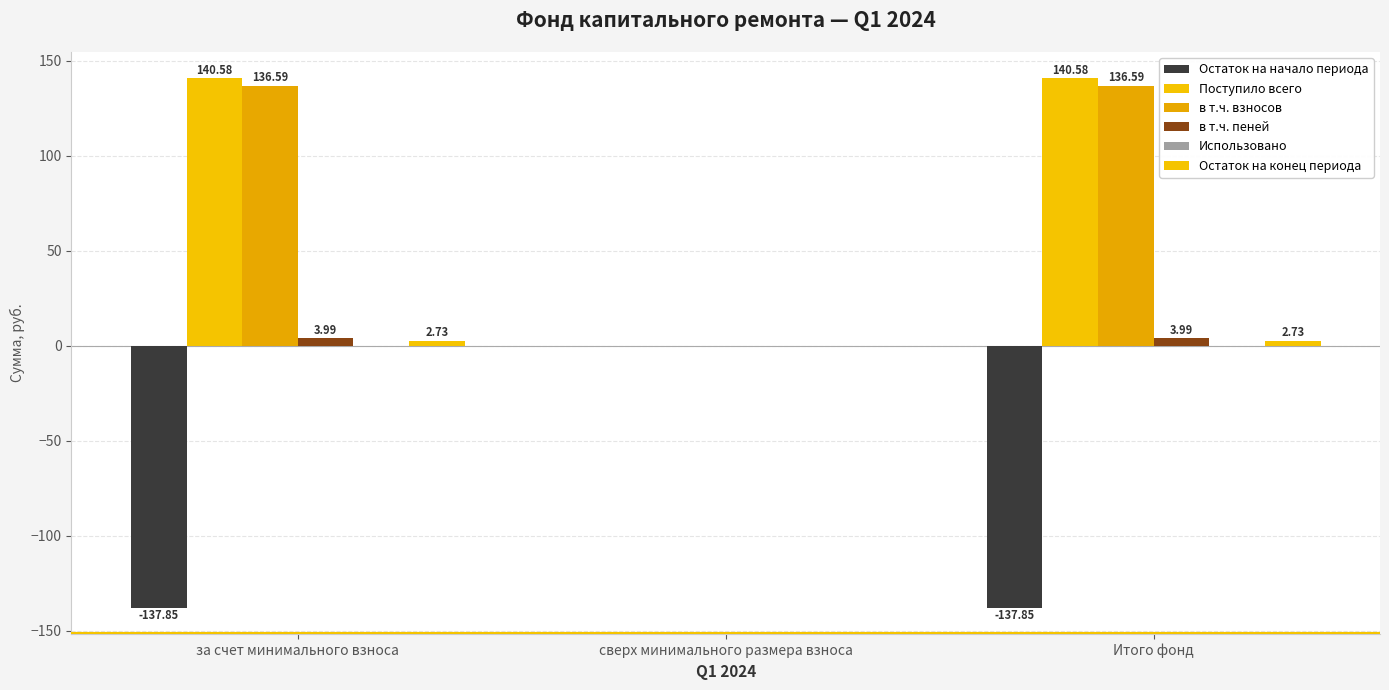

Does the chart contain stacked bars?

No